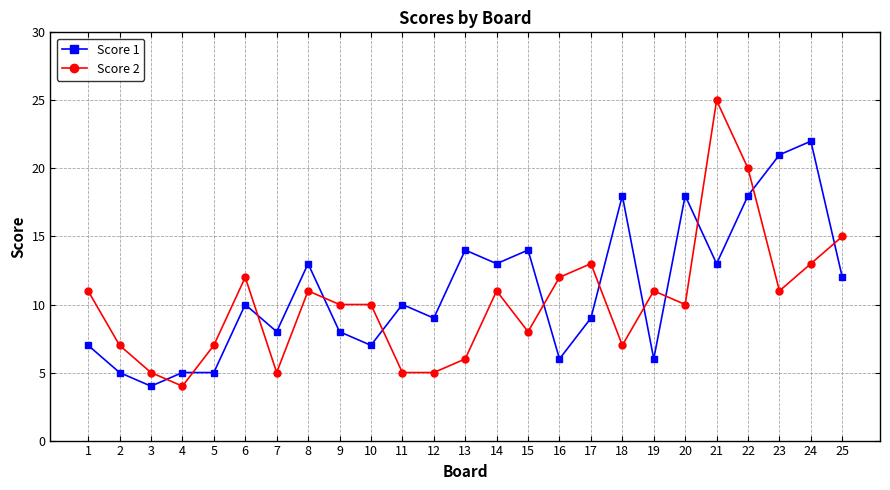

True or false: Score 1 and Score 2 cross at least once.

True